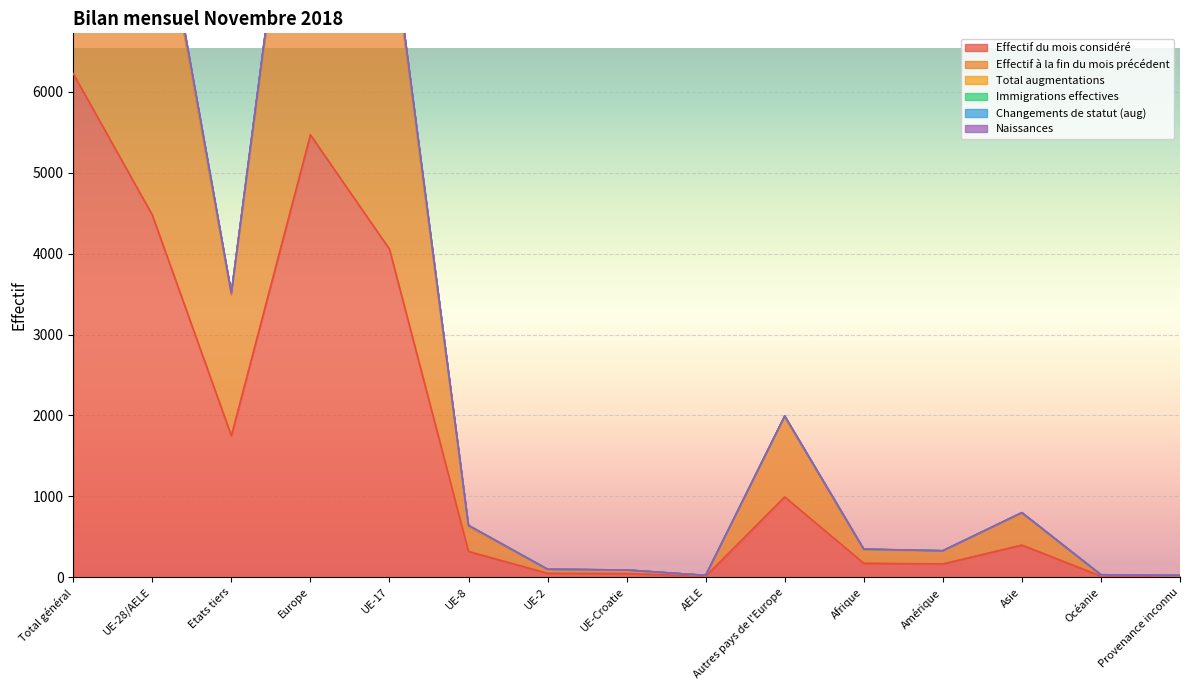

What is the spread (max minus min) of values at Amérique?

163